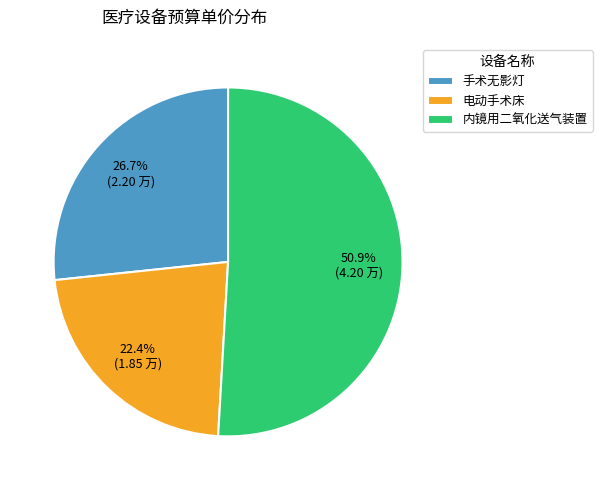

What is the majority slice?

内镜用二氧化送气装置